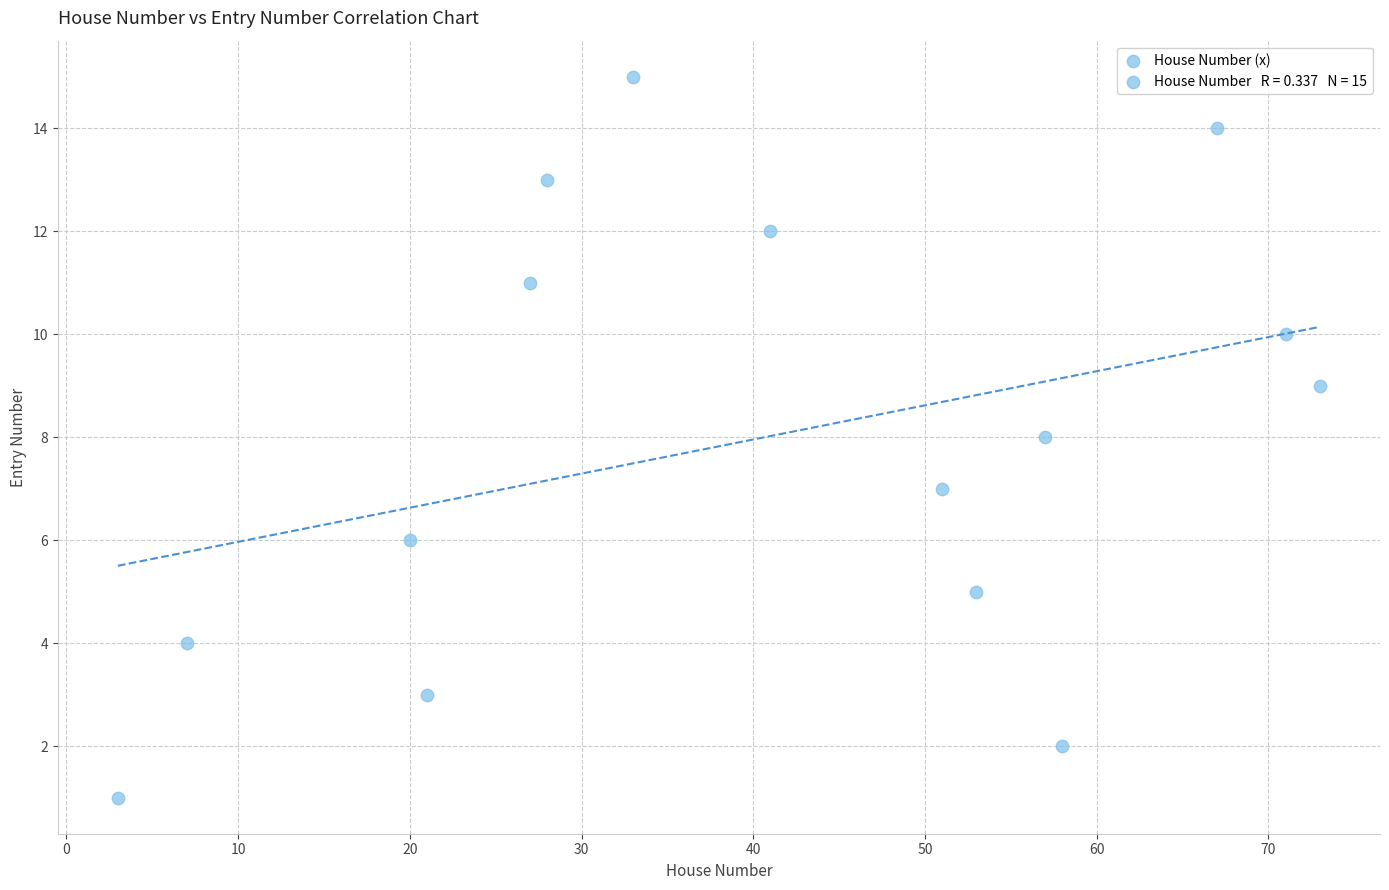

What is the range of X values (max minus min)?

70